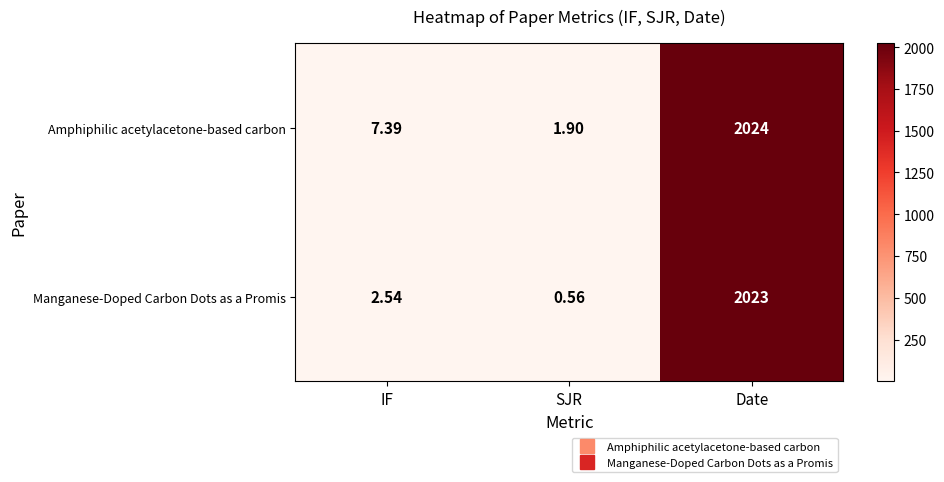

How many series are shown in this chart?

2